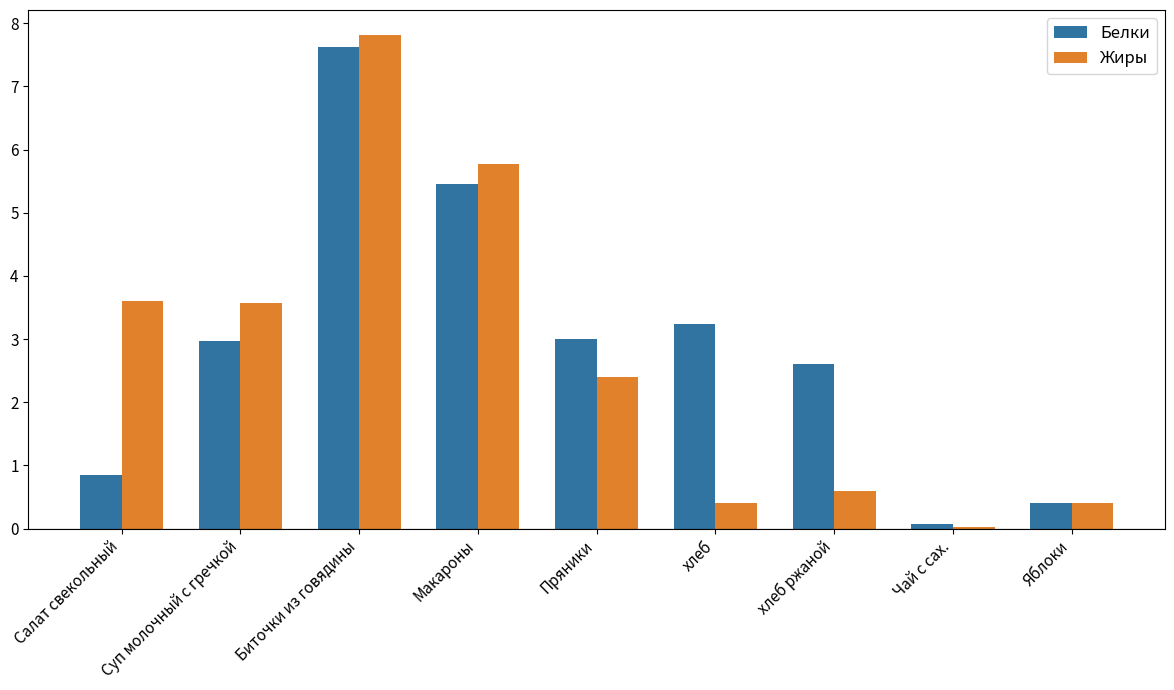

The Белки series shows 0.2 at Салат свекольный. True or false?

False